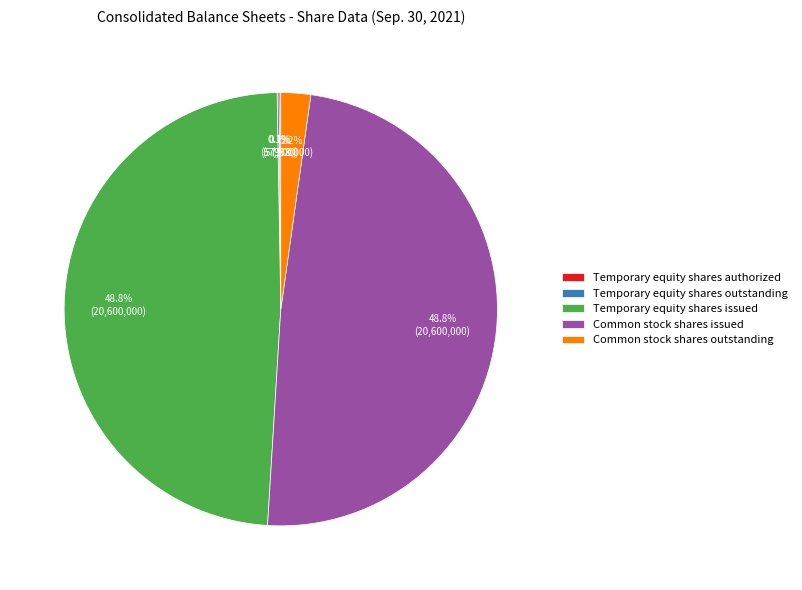

Combined, do Temporary equity shares issued and Common stock shares outstanding account for over 50%?

Yes